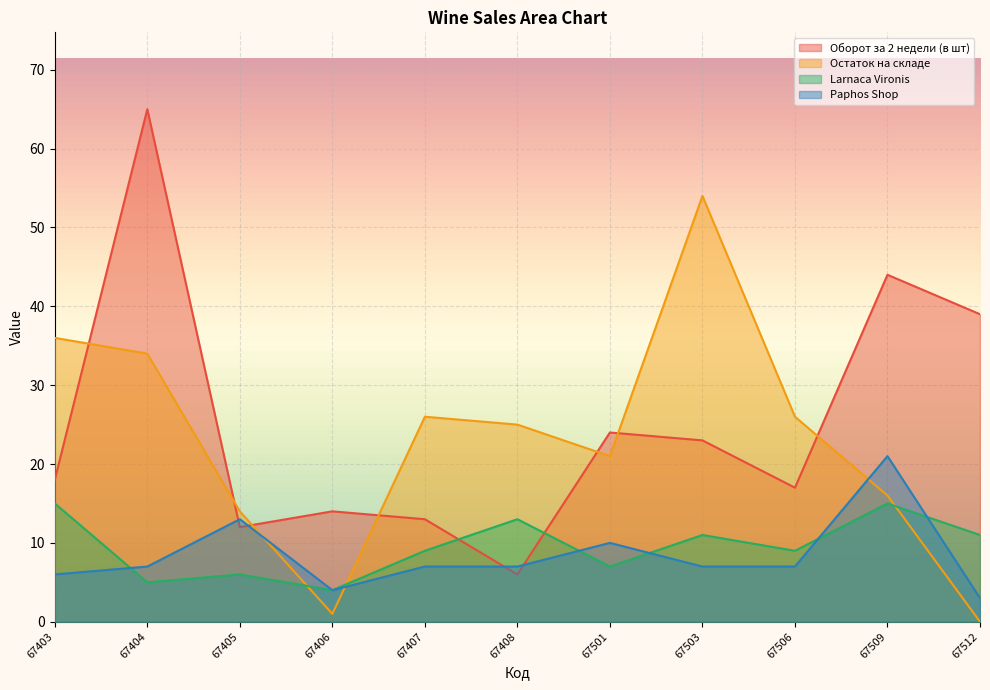

True or false: Оборот за 2 недели (в шт) has a value of 18 at 67405.

False